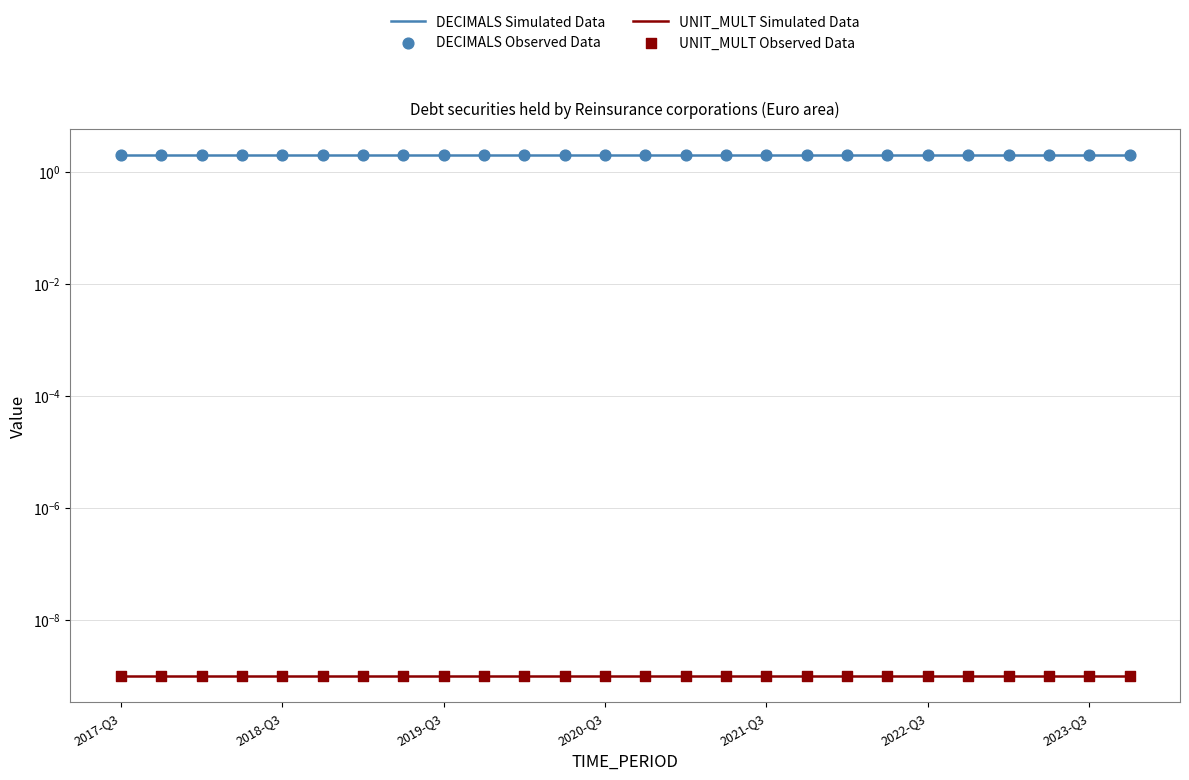

What are all the series names shown in the legend?

DECIMALS Simulated Data, UNIT_MULT Simulated Data, DECIMALS Observed Data, UNIT_MULT Observed Data